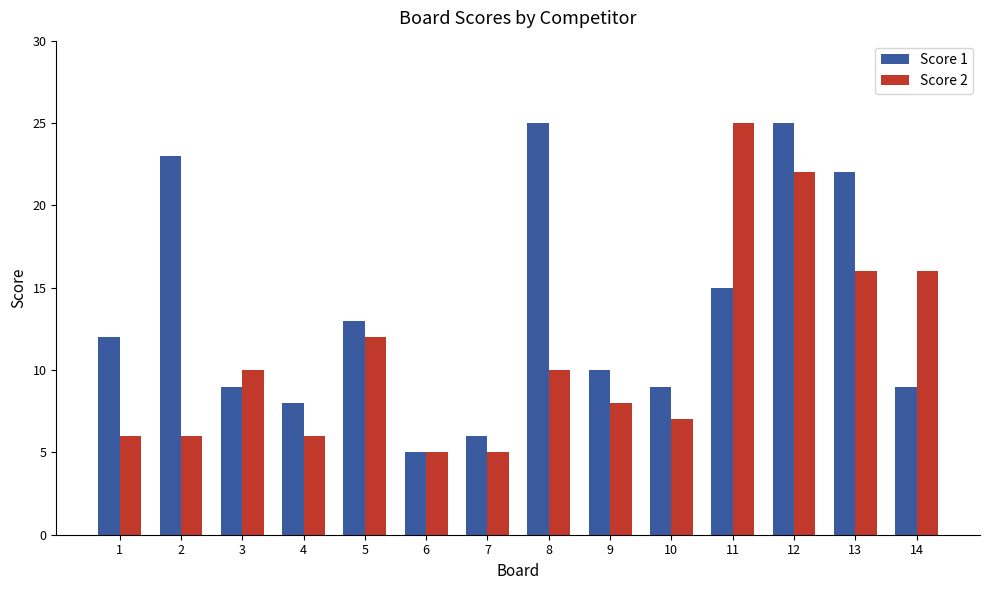

How many bars are there in total?

28